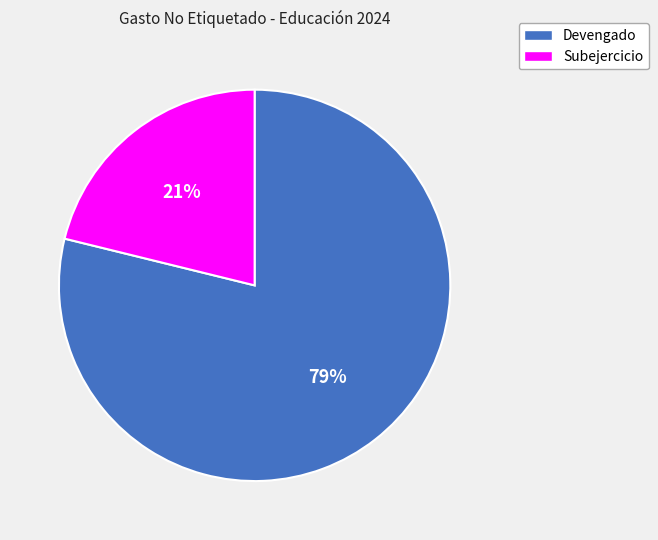

To the nearest percent, what is the difference between the Subejercicio and Devengado slice percentages?

58%